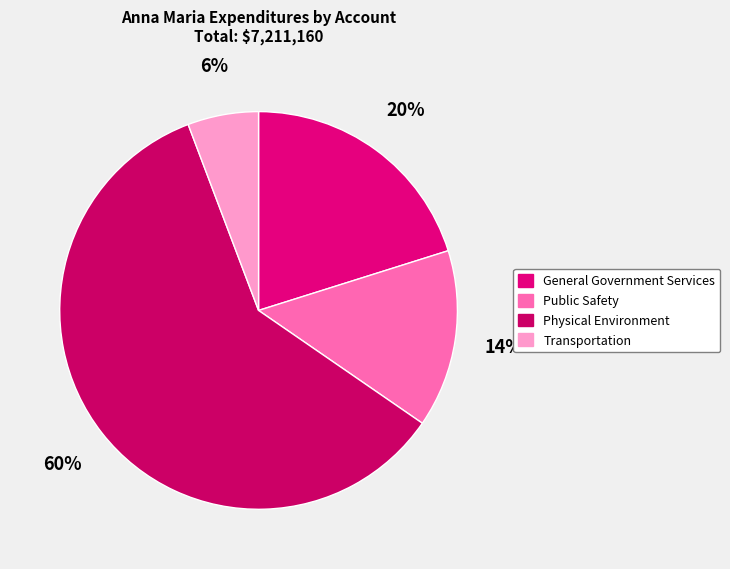

What is the largest slice in the pie chart?

Physical Environment